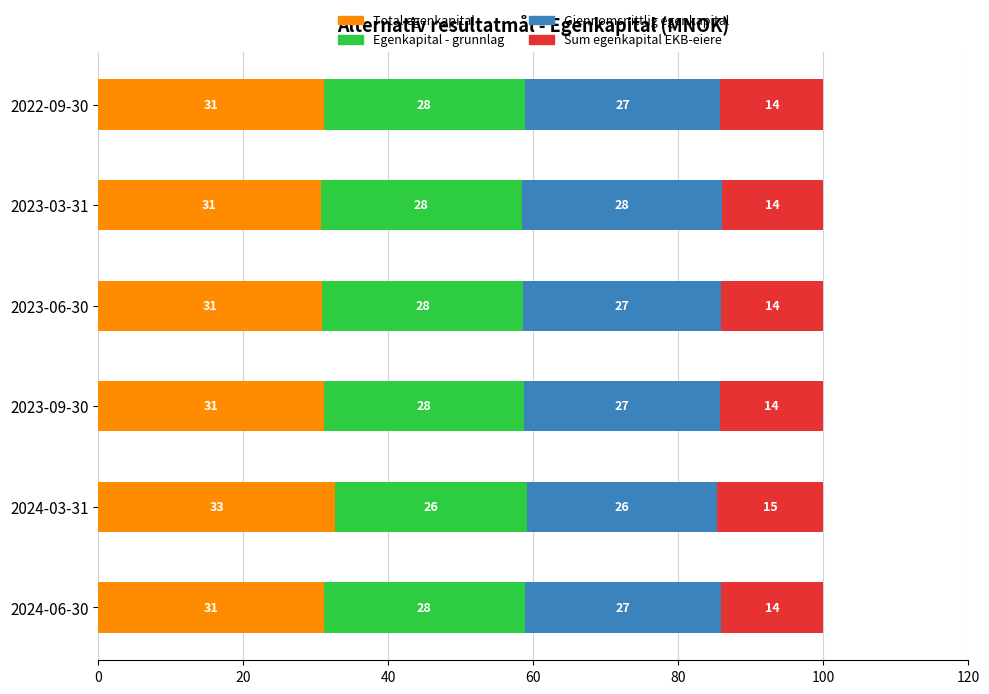

Is it true that Total egenkapital equals 18.9 at 2023-06-30?

False